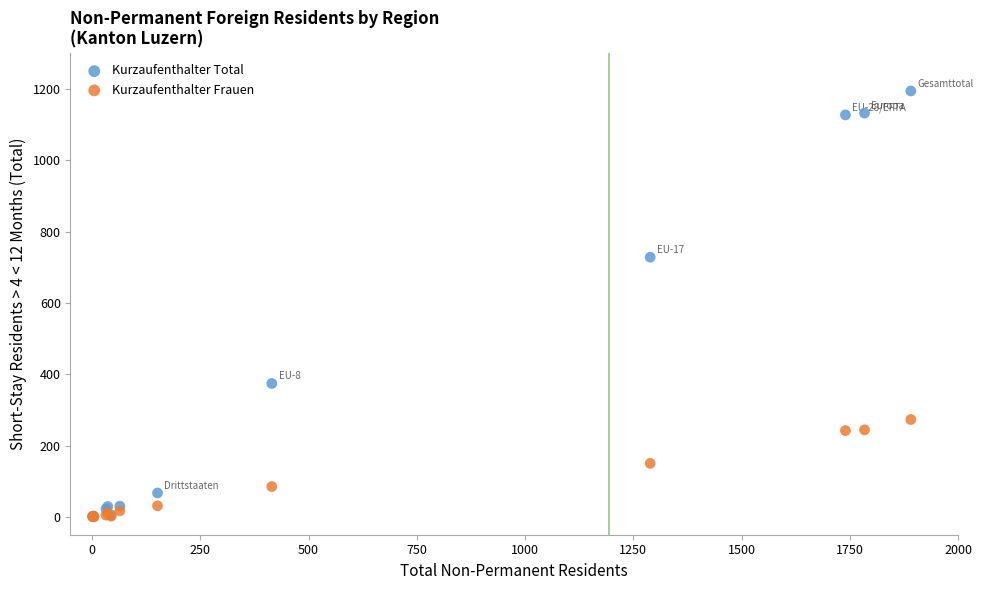

Across all series, what Y value is closest to 597?

728